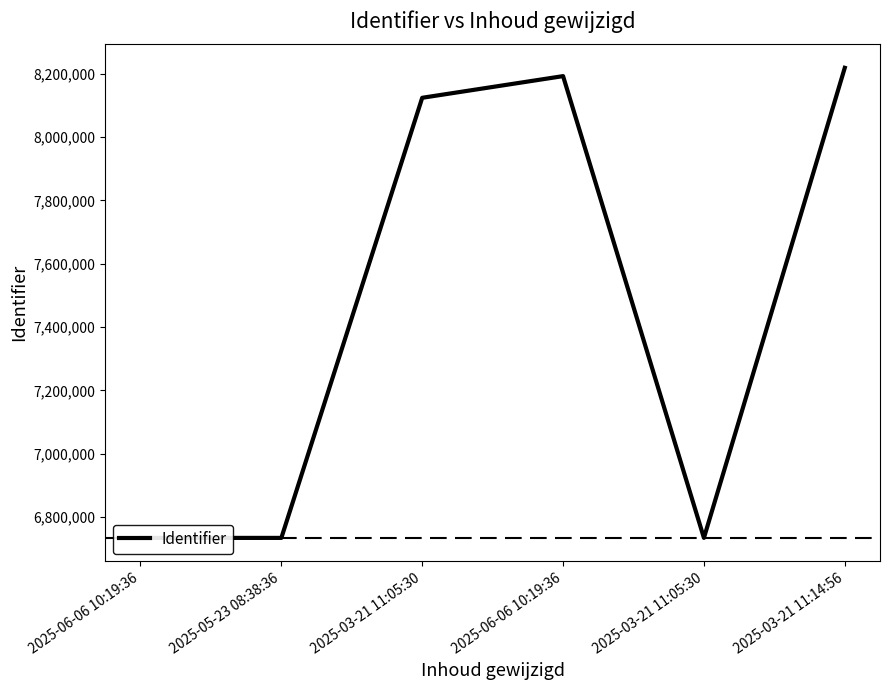

What is the value of the 2nd point from the left?

6734434